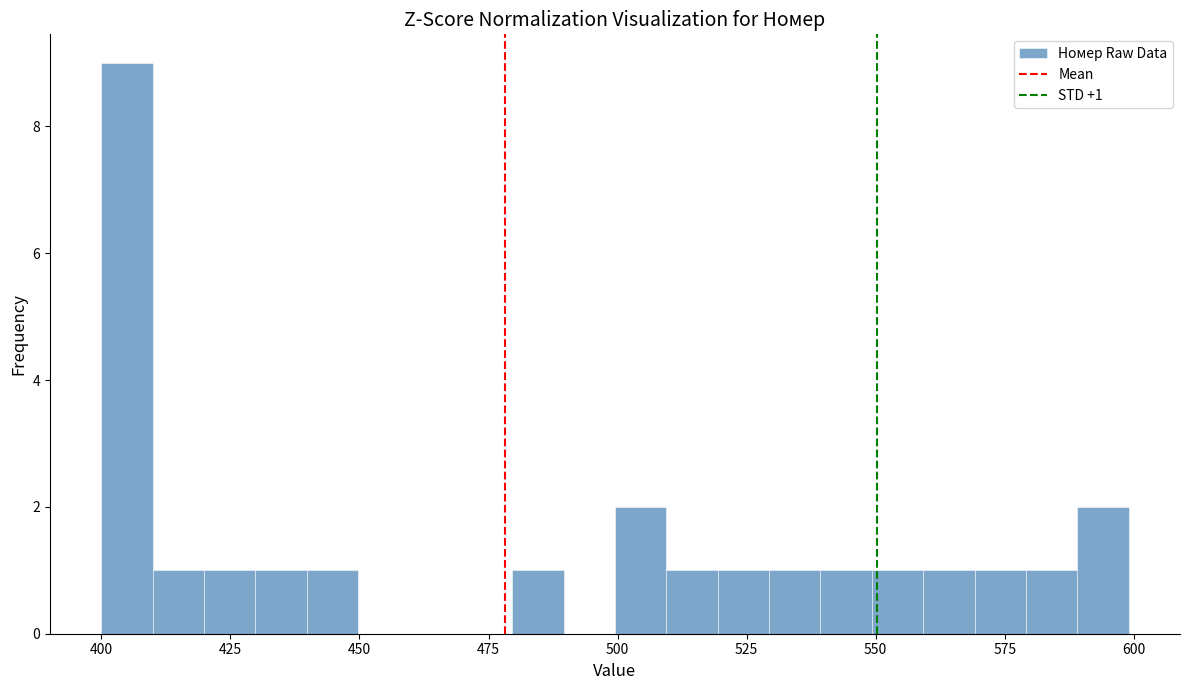

Around what value on the x-axis is the tallest bar? Give the approximate position of its centre, as read against the axis.

405